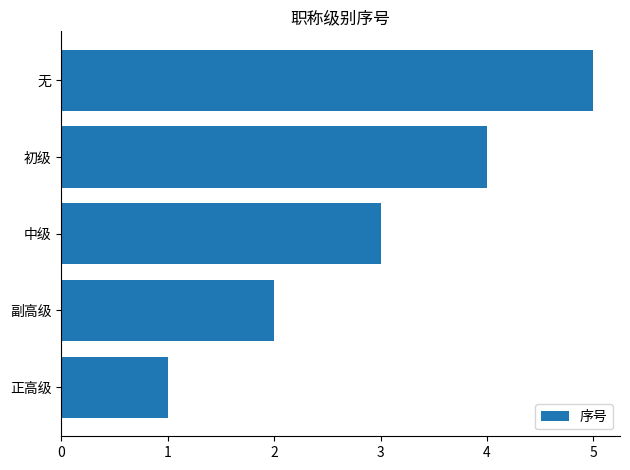

What is the minimum value shown in the chart?

1